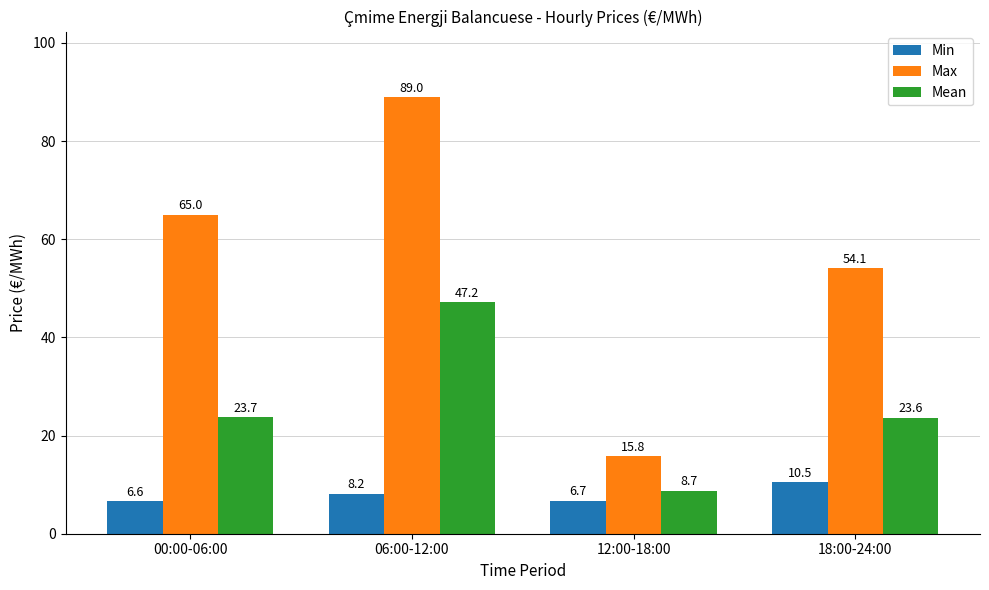

At which category is the sum across all series the highest?

06:00-12:00